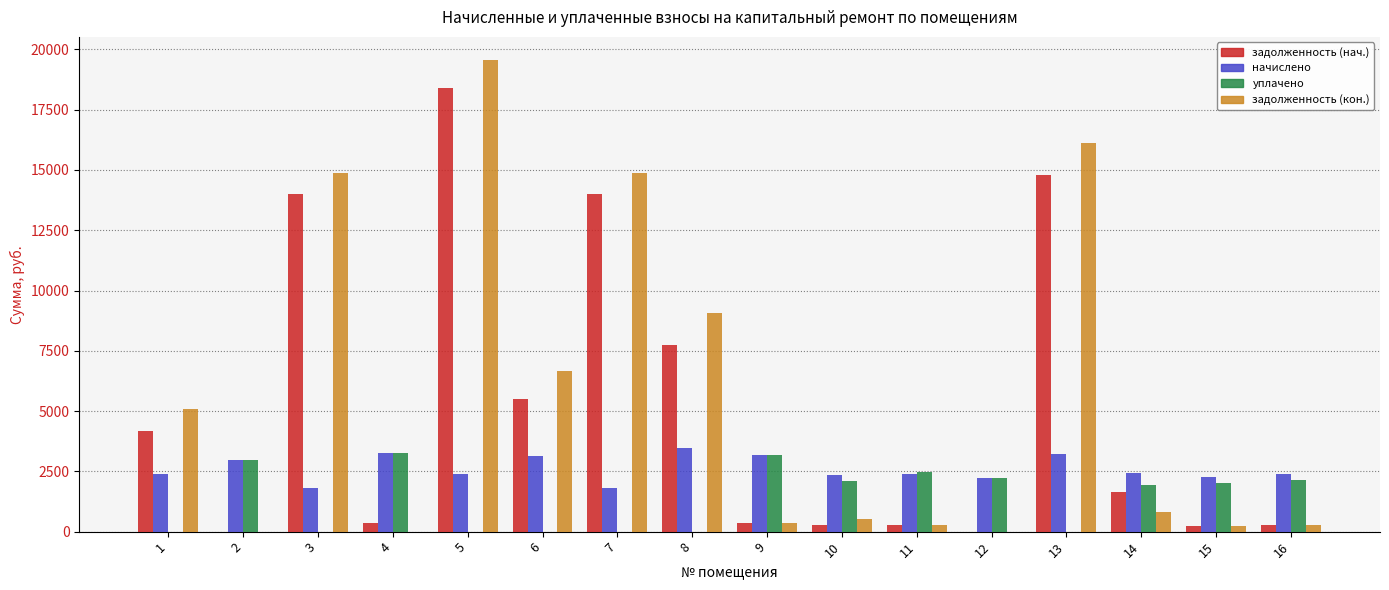

True or false: задолженность (кон.) has a value of 180.5 at 14.

False